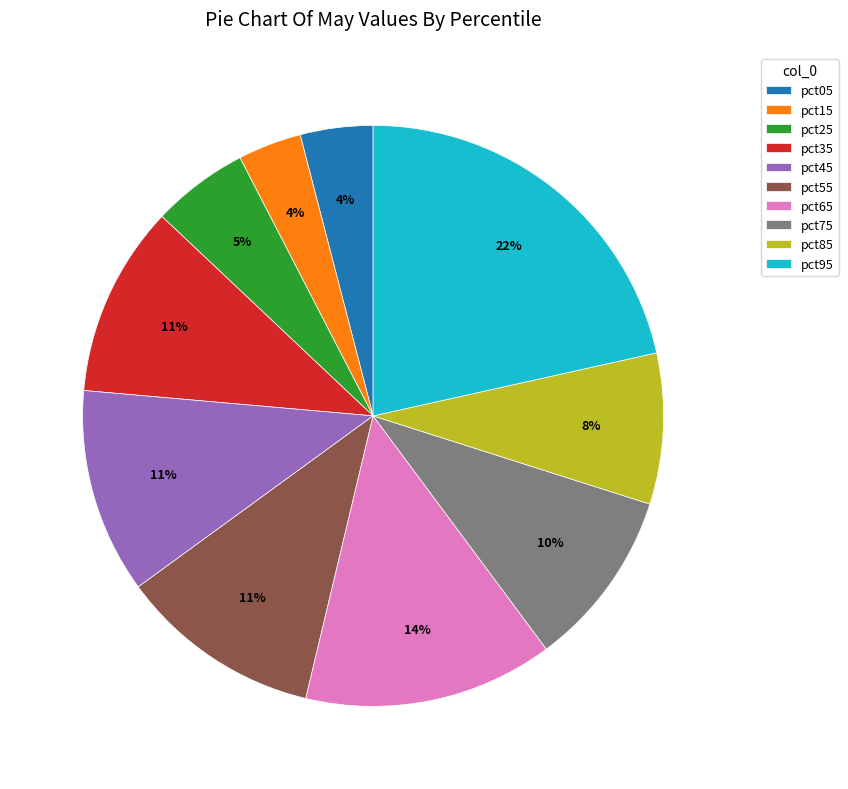

How many segments does this pie chart have?

10